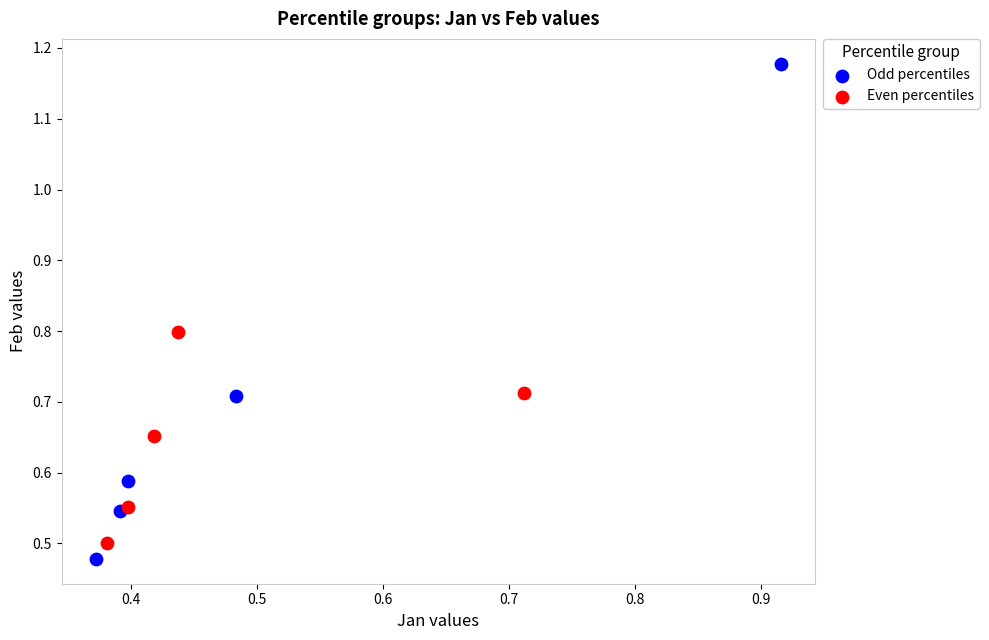

Which series has the widest spread of Y values?

Odd percentiles